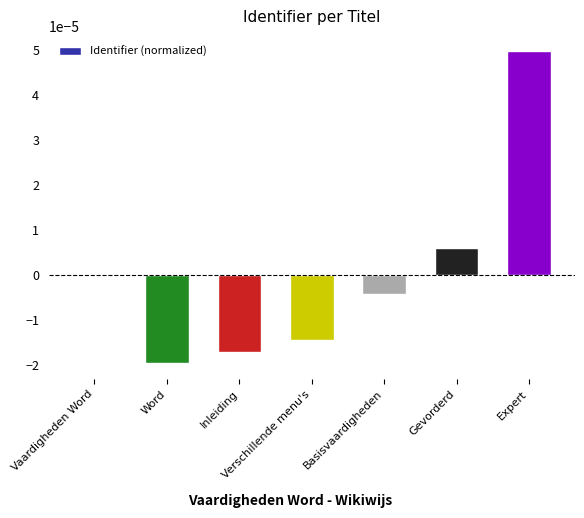

The chart shows a value of 0.0 at Expert. True or false?

True